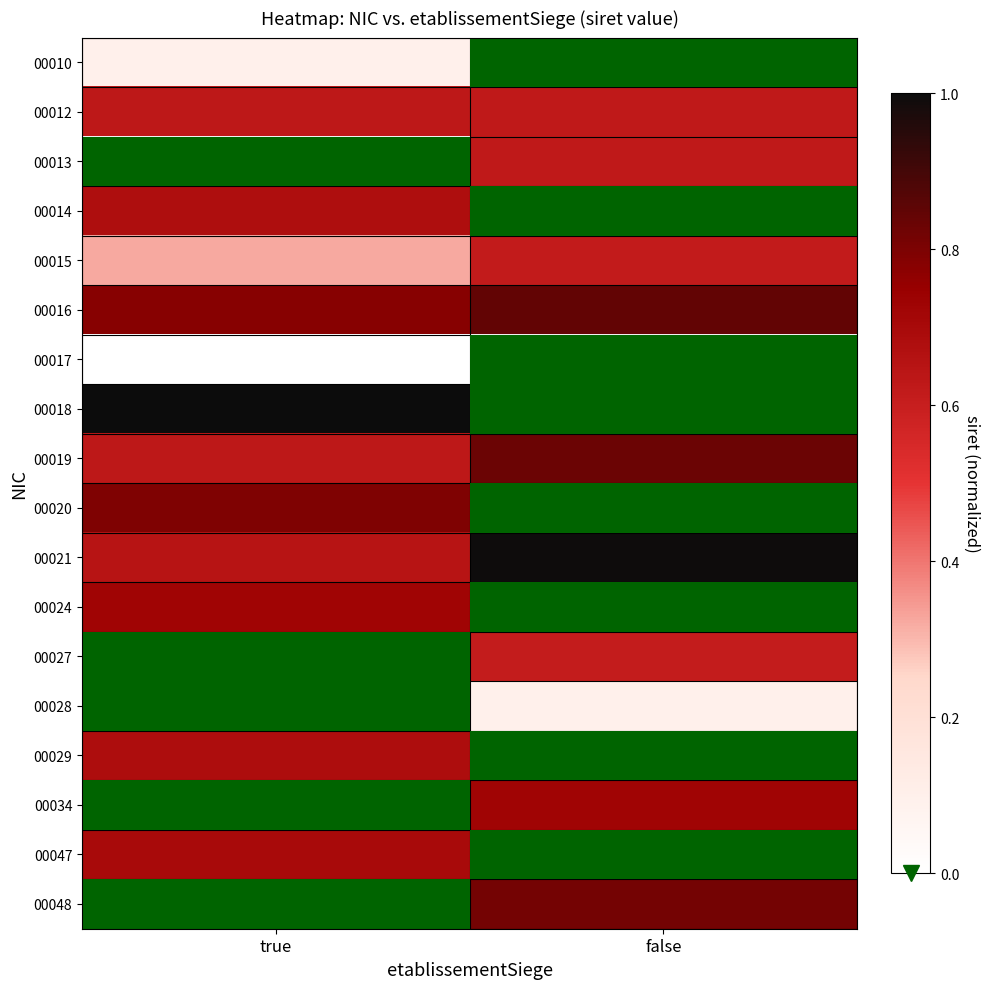

Which has a higher value, true or false?

true